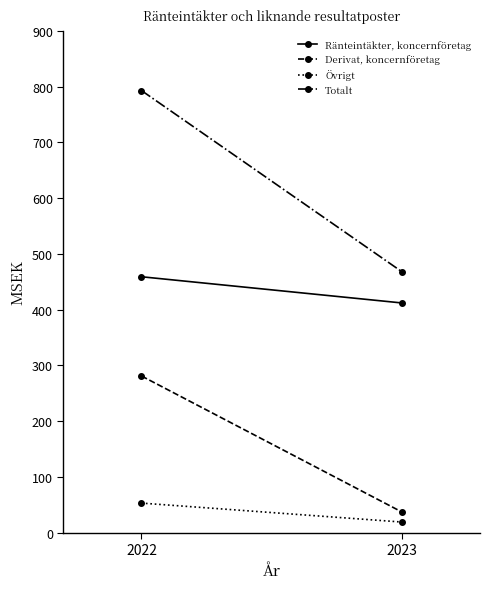

Which series has the largest range (max minus min)?

Totalt